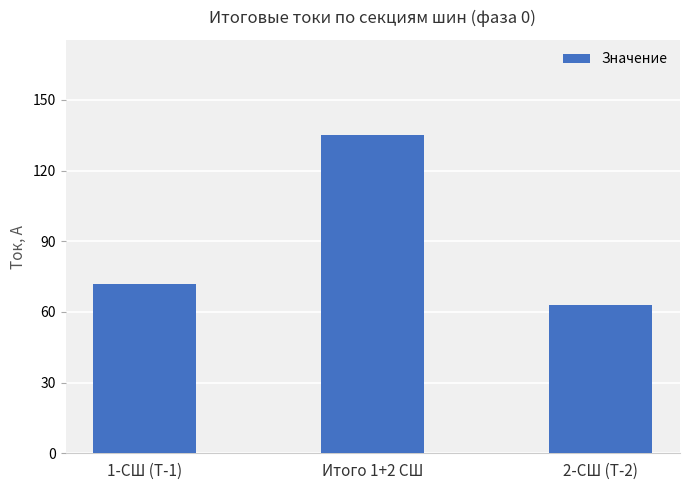

What is the ratio of the value at 2-СШ (Т-2) to the value at Итого 1+2 СШ?

0.5